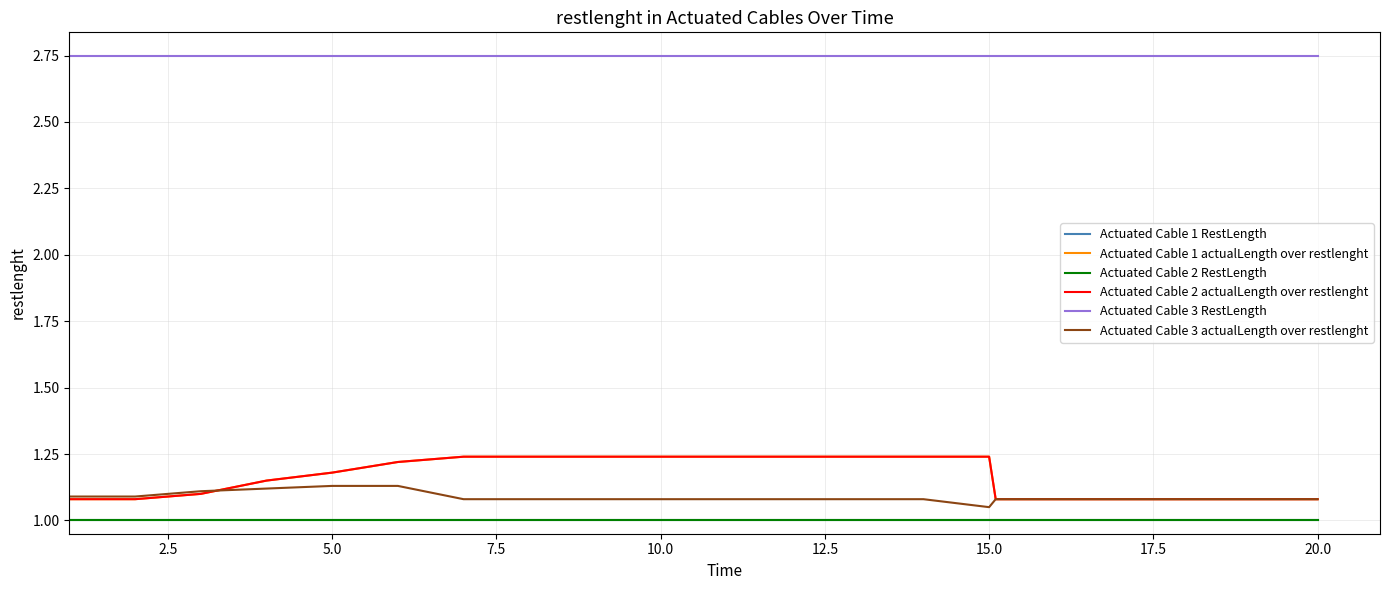

Is this an area chart (filled region under the line)?

No